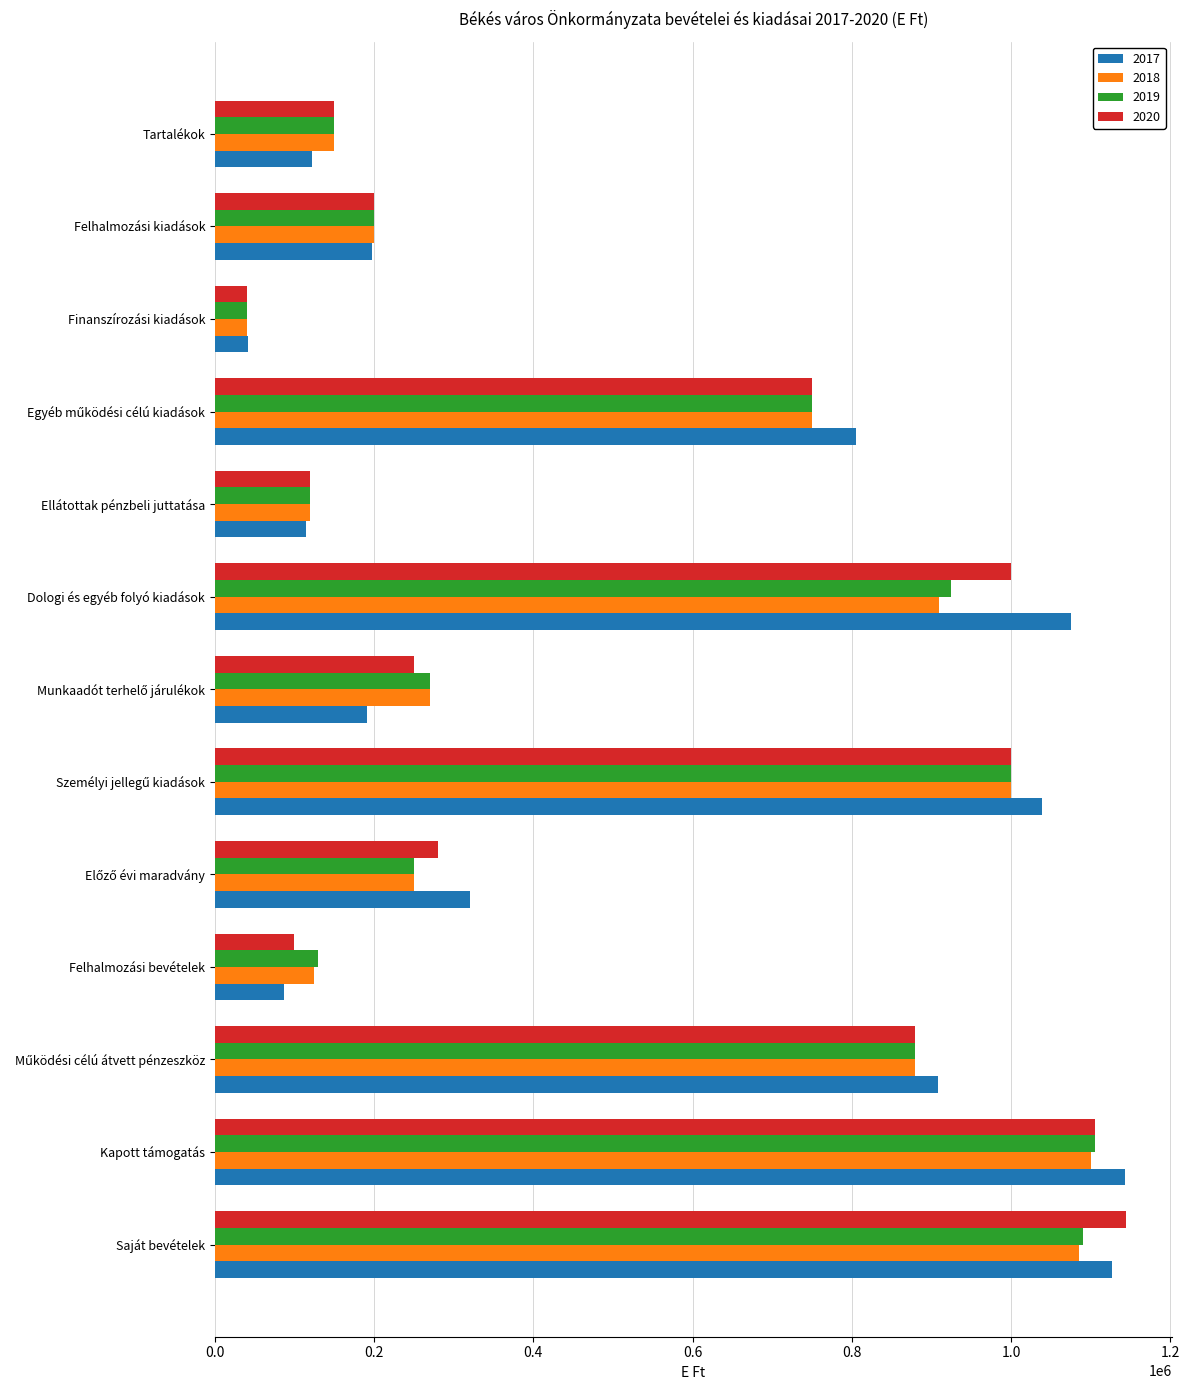

What is the difference between the 2020 values at Finanszírozási kiadások and Tartalékok?

110000